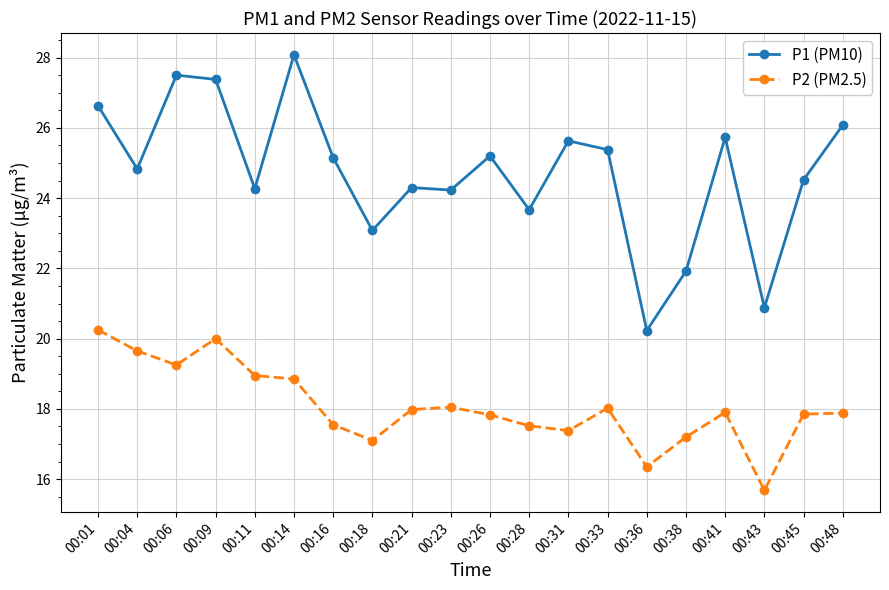

Where does the P1 (PM10) series first go above 25?

00:01